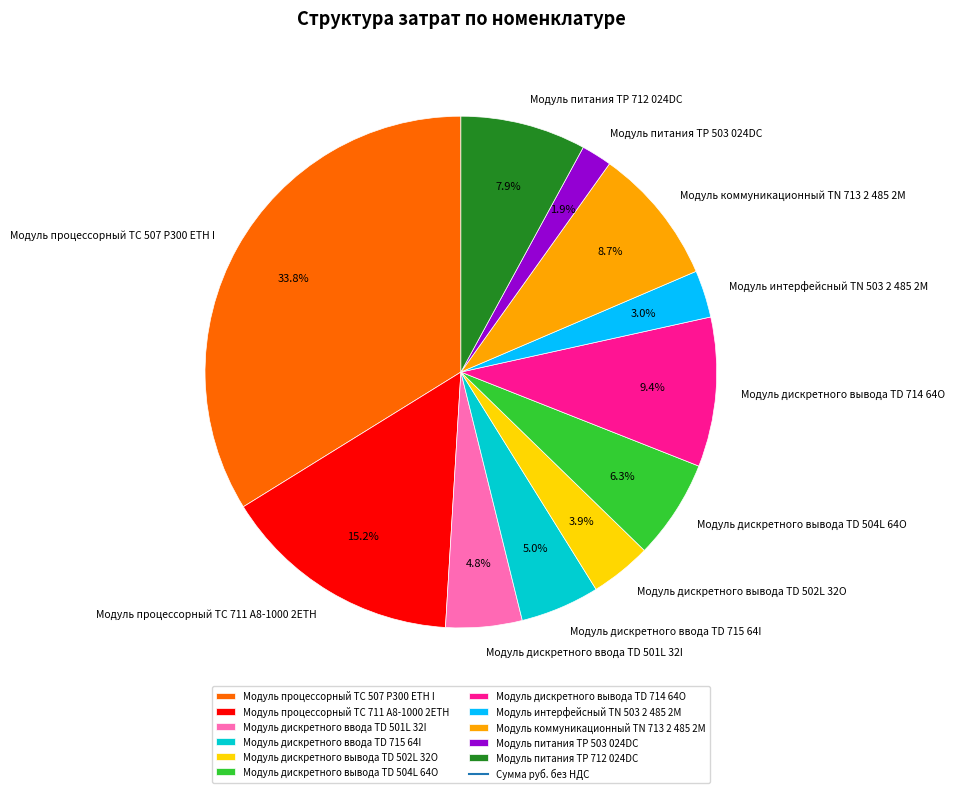

True or false: Модуль интерфейсный TN 503 2 485 2М accounts for 9% of the total.

False